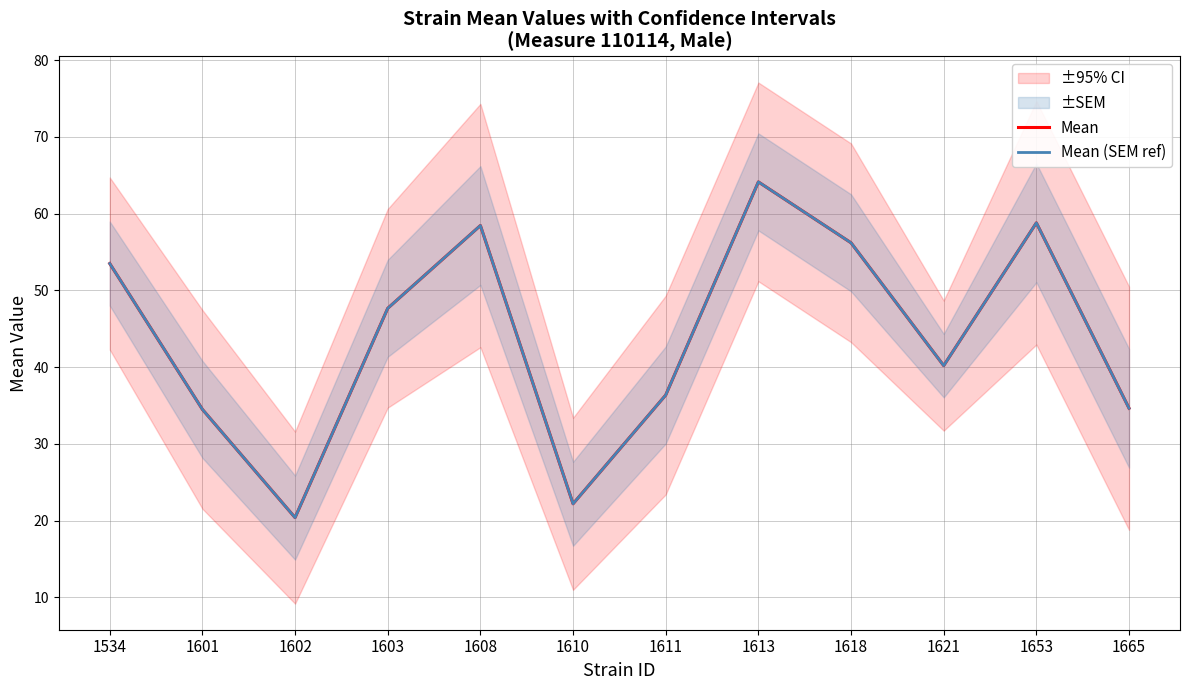

How many interior local peaks does the Mean (SEM ref) series have?

3